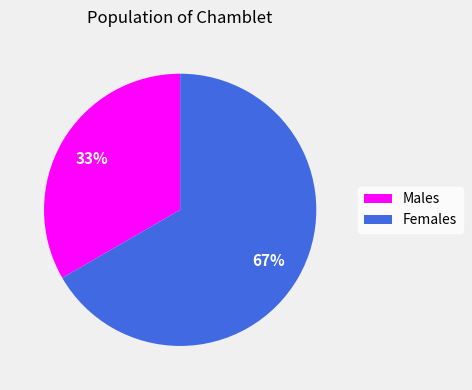

To the nearest percent, what is the average slice percentage?

50%